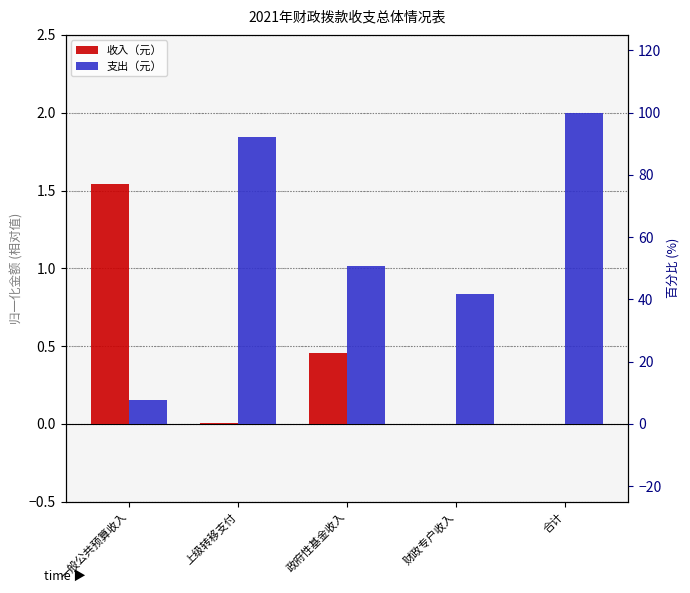

How many values in the 收入（元） series exceed 0?

3